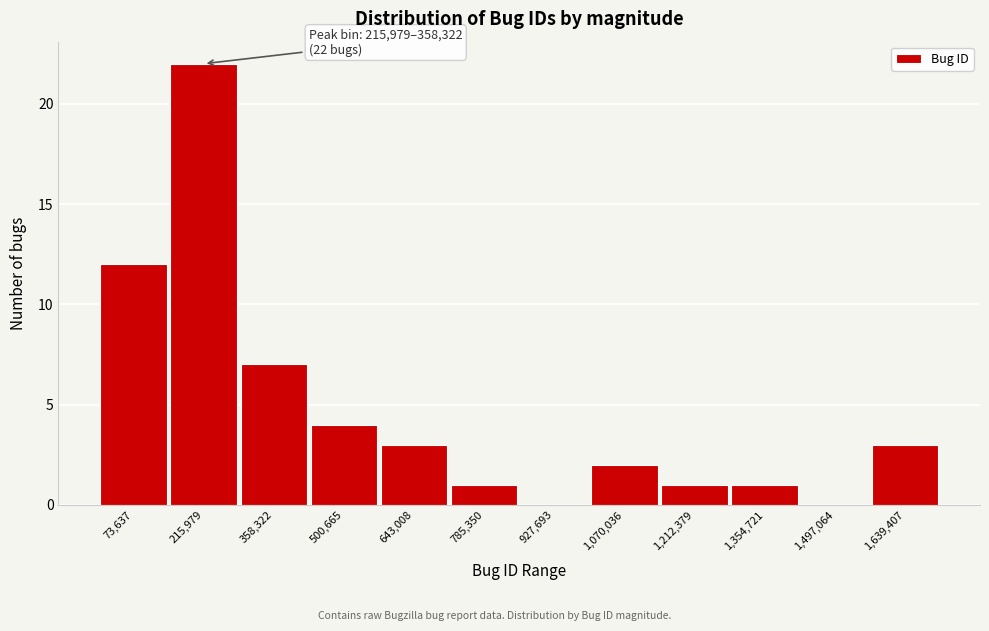

Reading left to right, what are all the values shown in this chart?

73,637=12	215,979=22	358,322=7	500,665=4	643,008=3	785,350=1	927,693=0	1,070,036=2	1,212,379=1	1,354,721=1	1,497,064=0	1,639,407=3